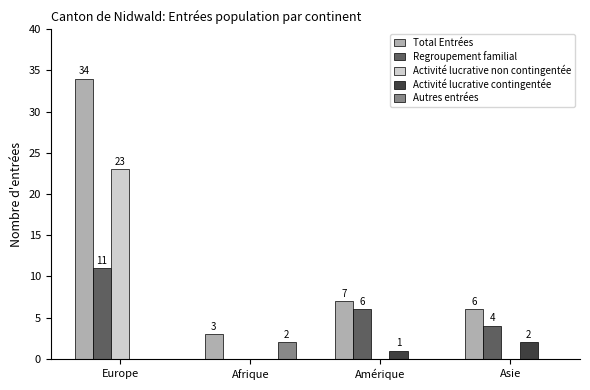

The value of Regroupement familial at Amérique is 3. True or false?

False